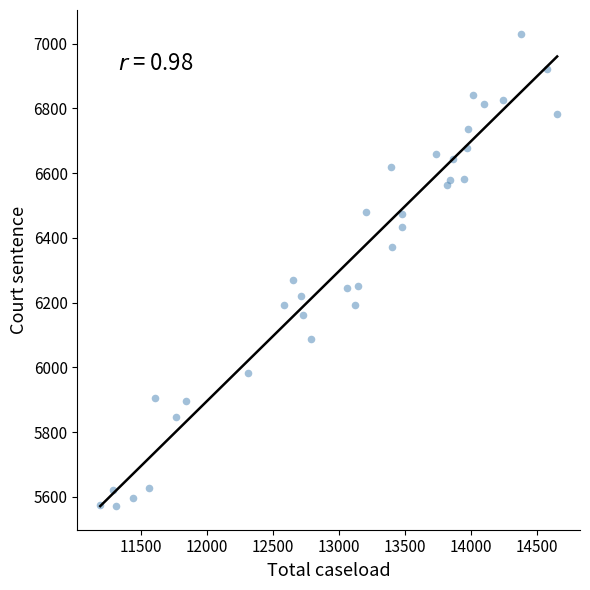

What Y value in the scatter plot is closest to 6302?

6269